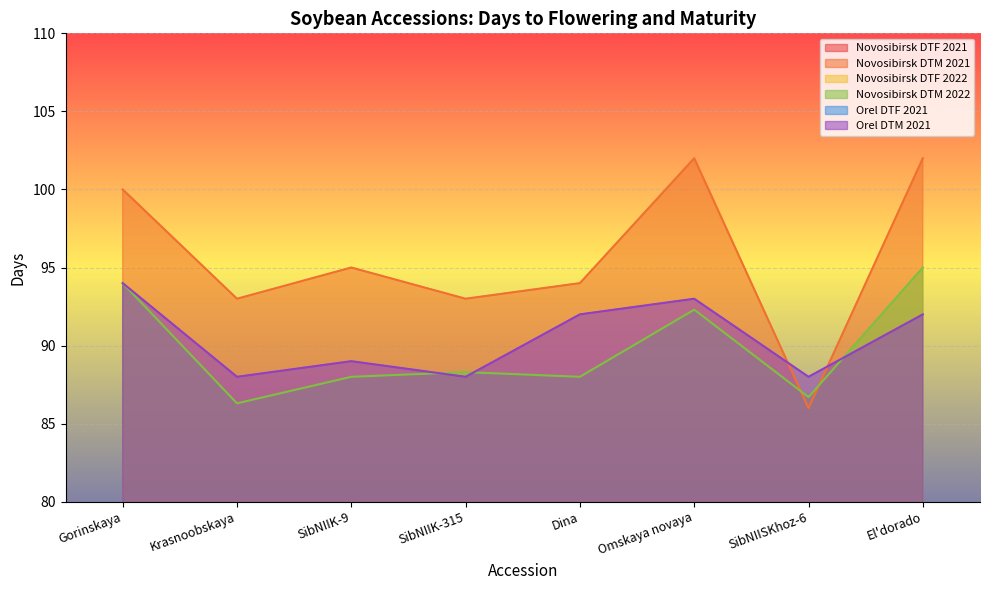

List the labels in order of Orel DTF 2021 value, largest first.

Dina, Omskaya novaya, SibNIISKhoz-6, Gorinskaya, El'dorado, Krasnoobskaya, SibNIIK-9, SibNIIK-315